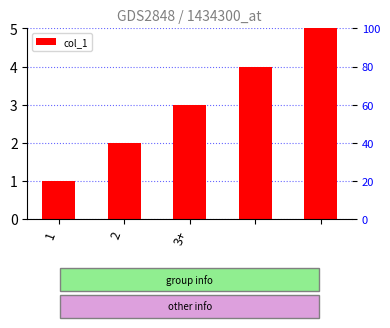

What position from the left is 4?

5